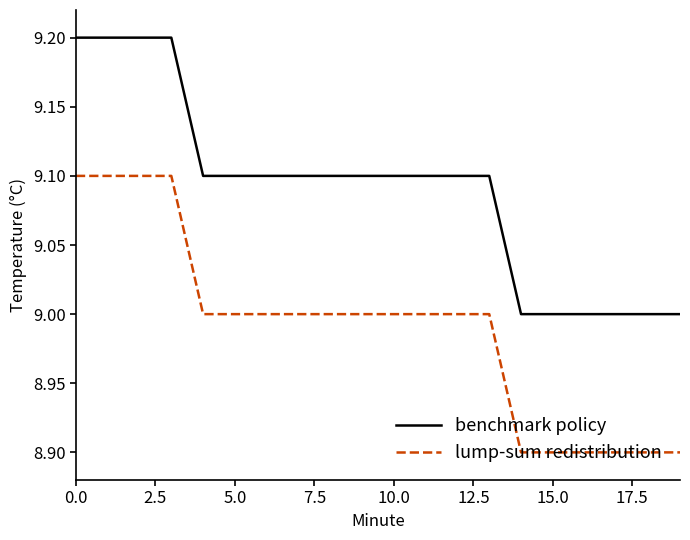

Rank the series by their average value, from lowest to highest.

lump-sum redistribution, benchmark policy